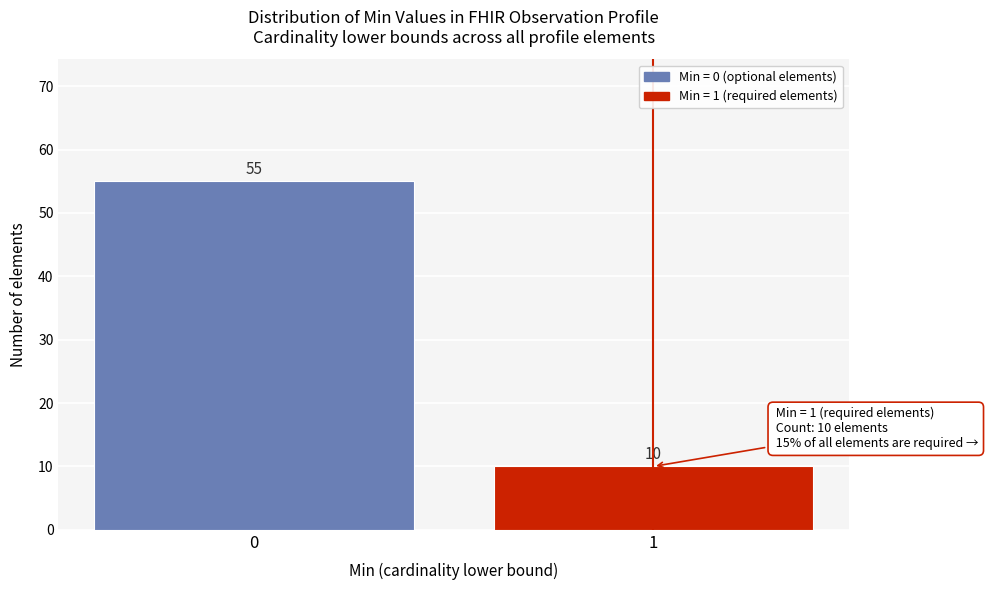

Reading right to left, list all the values displayed in this chart.

1=10	0=55